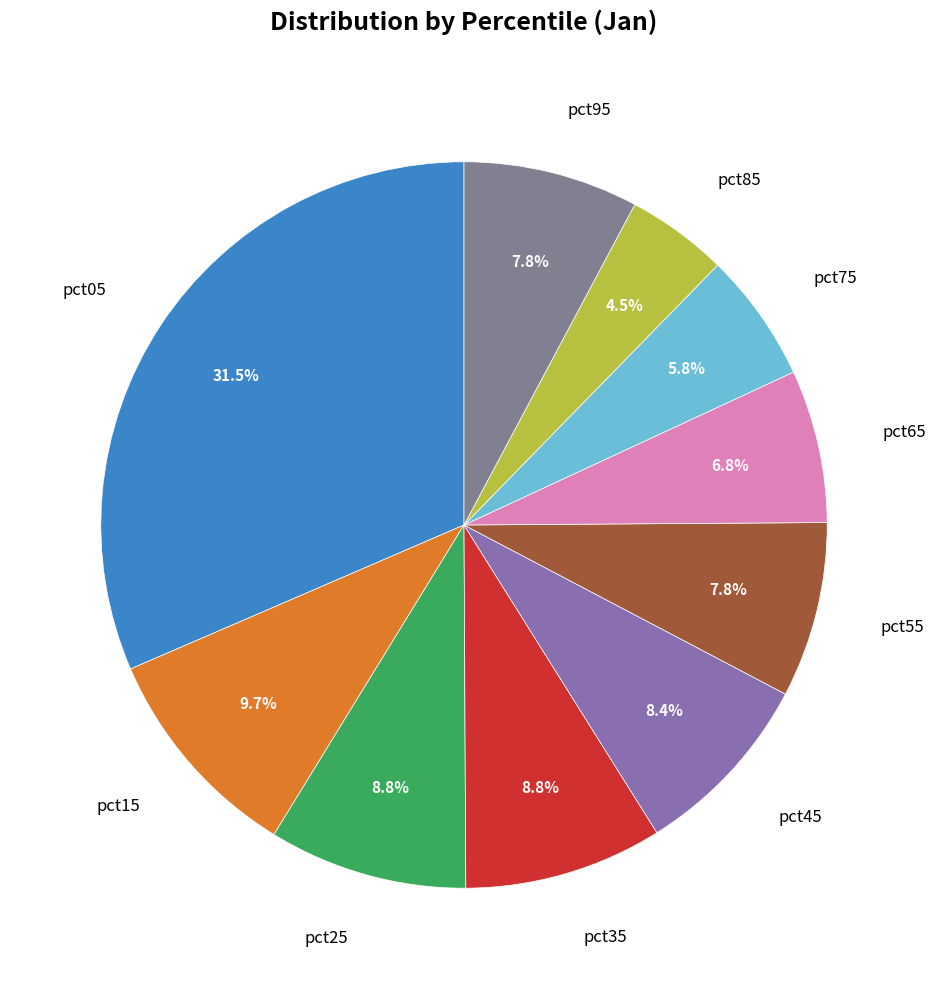

How many slices are in this pie chart?

10